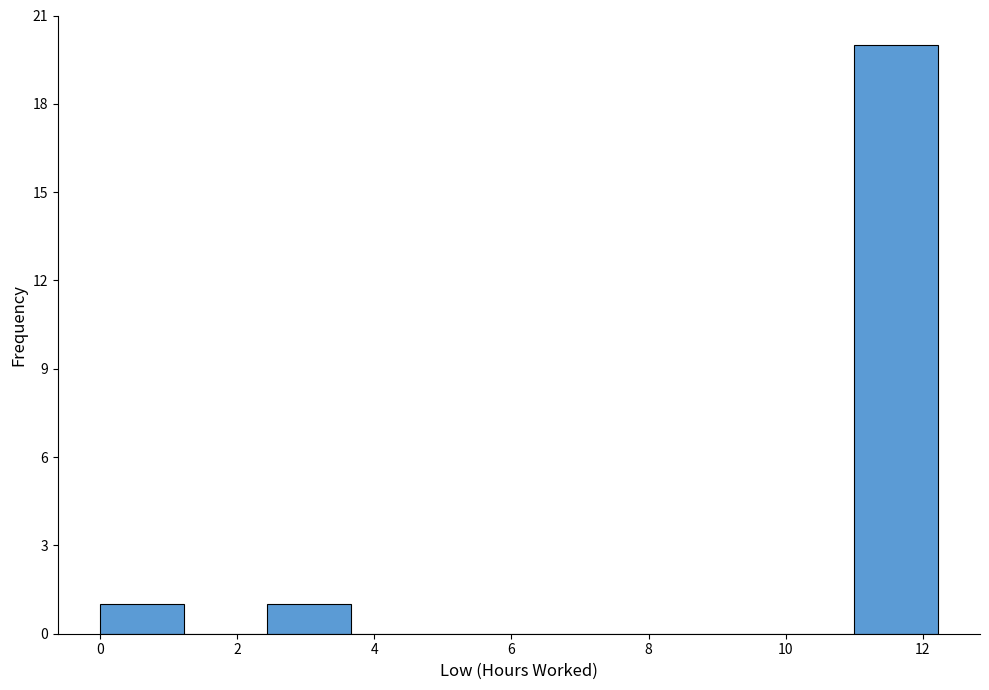

How tall is the bar that spans 0.0 to 1.2 on the x-axis? Neither the bar edges nor the heights are printed on the chart, so give them approximately, as read against the axes.

1